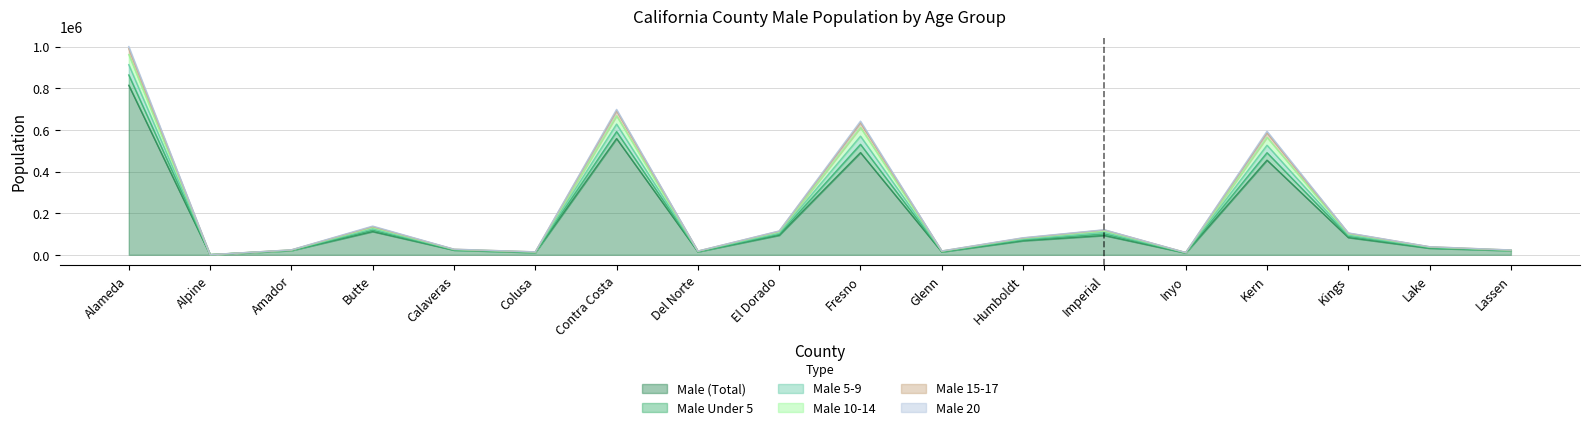

What is the difference between the Male 15-17 values at Calaveras and Fresno?

545374